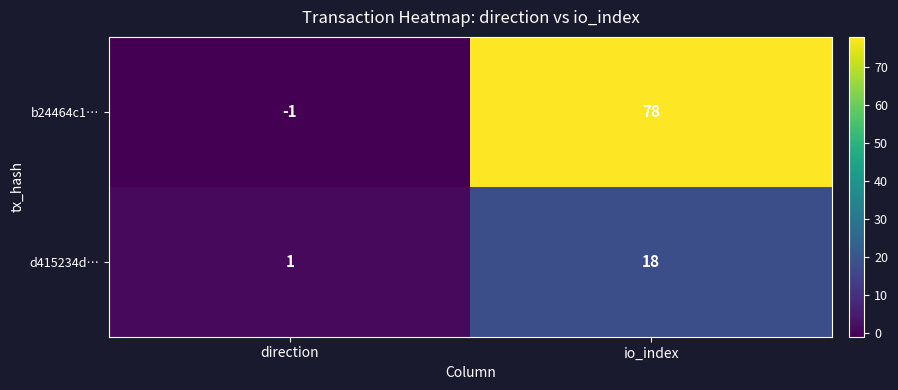

The b24464c1… series shows -2 at direction. True or false?

False